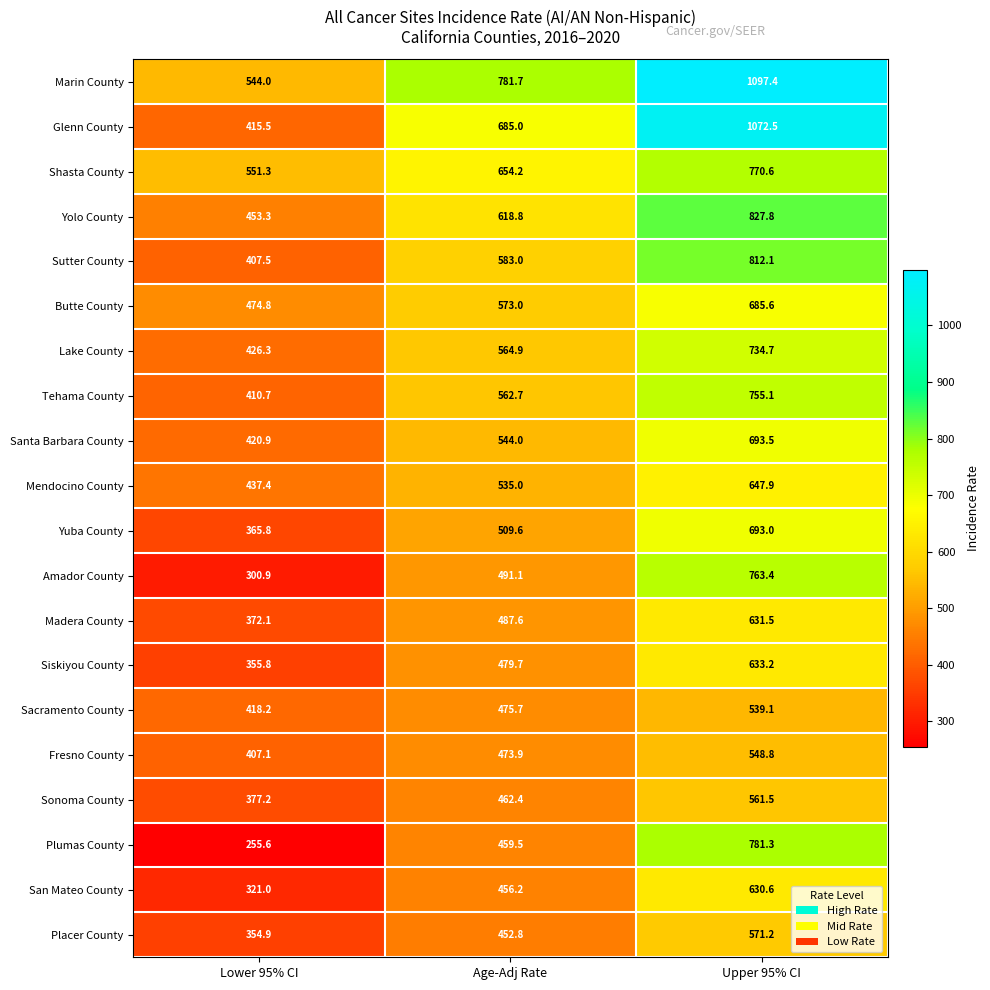

Read the Plumas County value at Lower 95% CI.

255.6